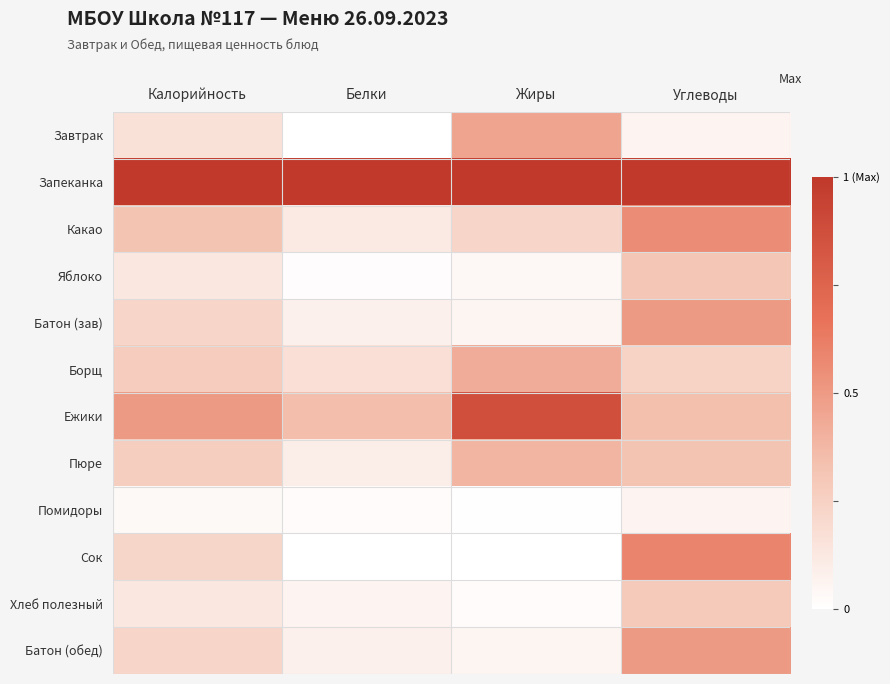

Reading left to right, list all the values displayed in this chart.

Завтрак: Калорийность=0.2	Белки=0.0	Жиры=0.5	Углеводы=0.1
Запеканка: Калорийность=1.0	Белки=1.0	Жиры=1.0	Углеводы=1.0
Какао: Калорийность=0.3	Белки=0.1	Жиры=0.2	Углеводы=0.6
Яблоко: Калорийность=0.1	Белки=0.0	Жиры=0.0	Углеводы=0.3
Батон (зав): Калорийность=0.2	Белки=0.1	Жиры=0.1	Углеводы=0.5
Борщ: Калорийность=0.3	Белки=0.2	Жиры=0.4	Углеводы=0.2
Ежики: Калорийность=0.5	Белки=0.3	Жиры=0.9	Углеводы=0.3
Пюре: Калорийность=0.3	Белки=0.1	Жиры=0.4	Углеводы=0.3
Помидоры: Калорийность=0.0	Белки=0.0	Жиры=0.0	Углеводы=0.1
Сок: Калорийность=0.2	Белки=0.0	Жиры=0.0	Углеводы=0.6
Хлеб полезный: Калорийность=0.1	Белки=0.1	Жиры=0.0	Углеводы=0.3
Батон (обед): Калорийность=0.2	Белки=0.1	Жиры=0.1	Углеводы=0.5